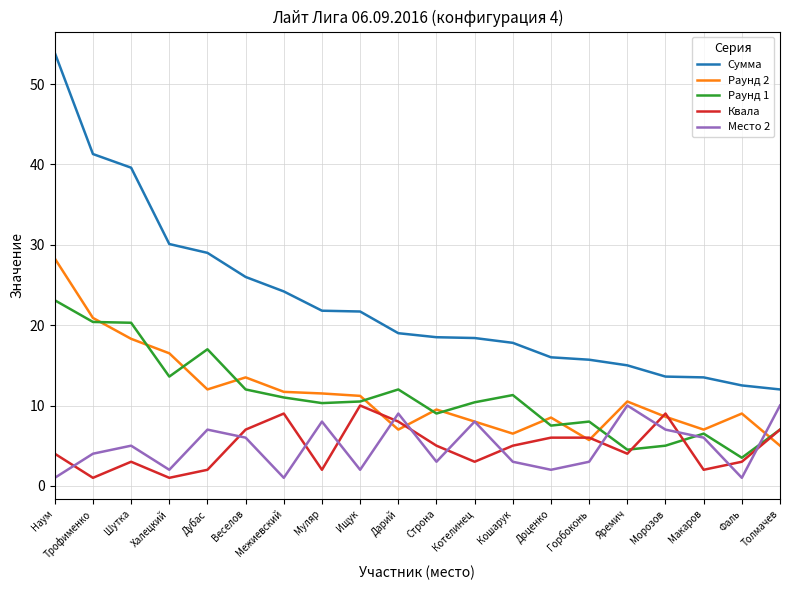

Which series has the largest total across all categories?

Сумма